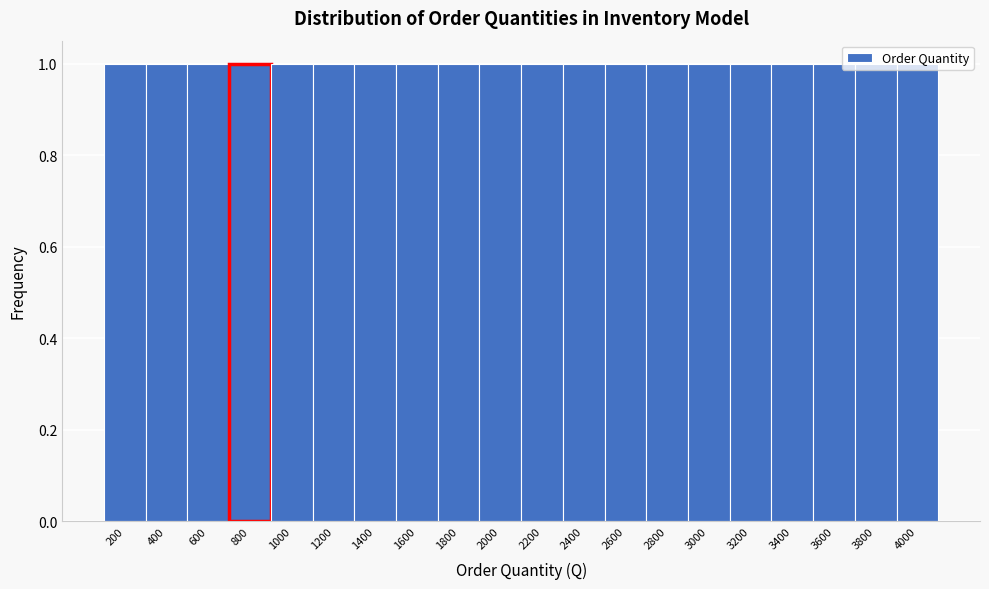

How tall is the bar that spans 900 to 1100 on the x-axis? The values are not printed on the chart, so give them approximately, as read against the axis.

1